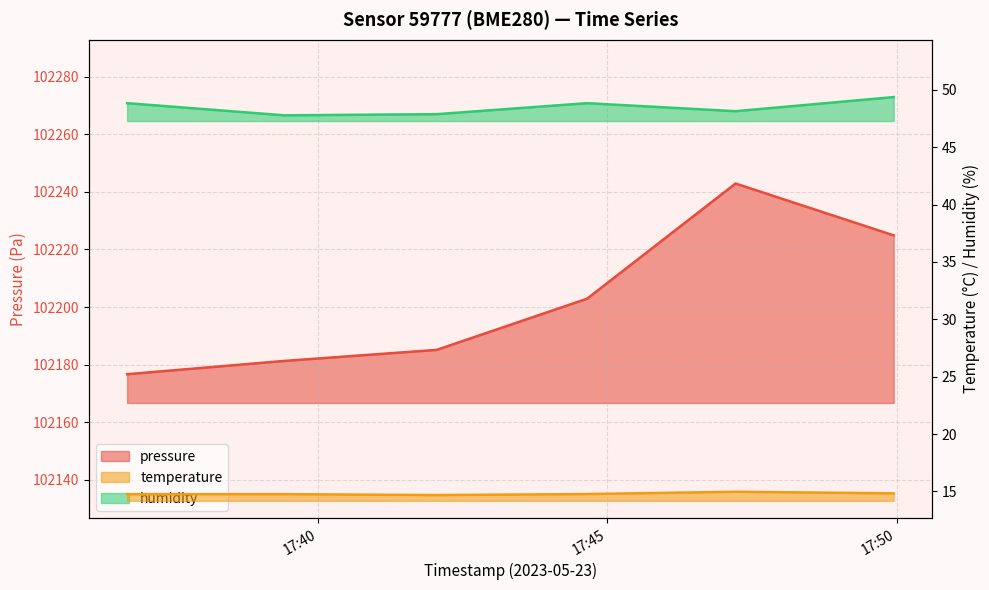

What is the label of the 5th point from the left?

2023-05-23T17:47:13